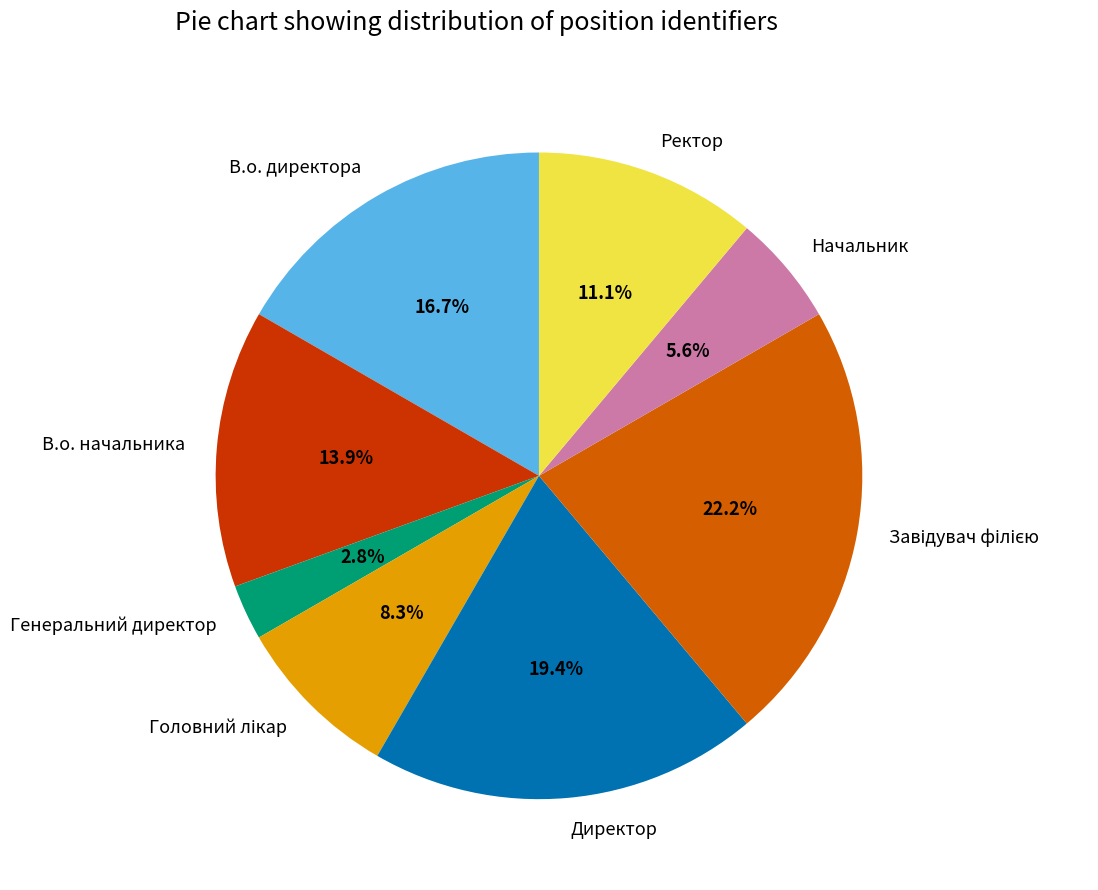

How many segments does this pie chart have?

8